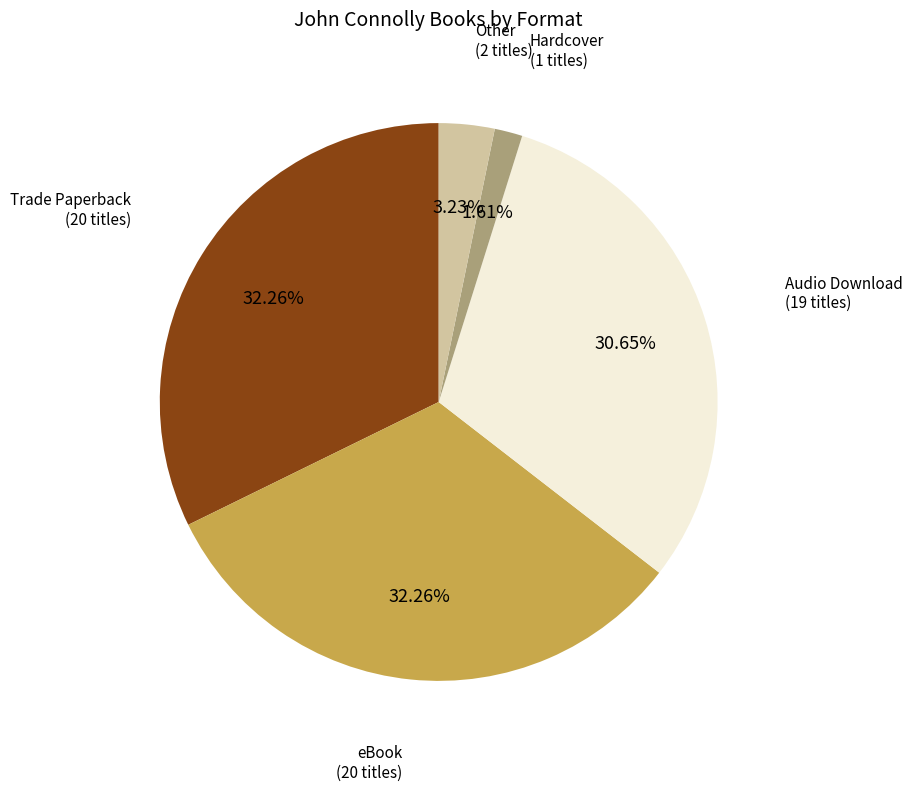

Do Audio Download and Other together represent more than half of the pie?

No